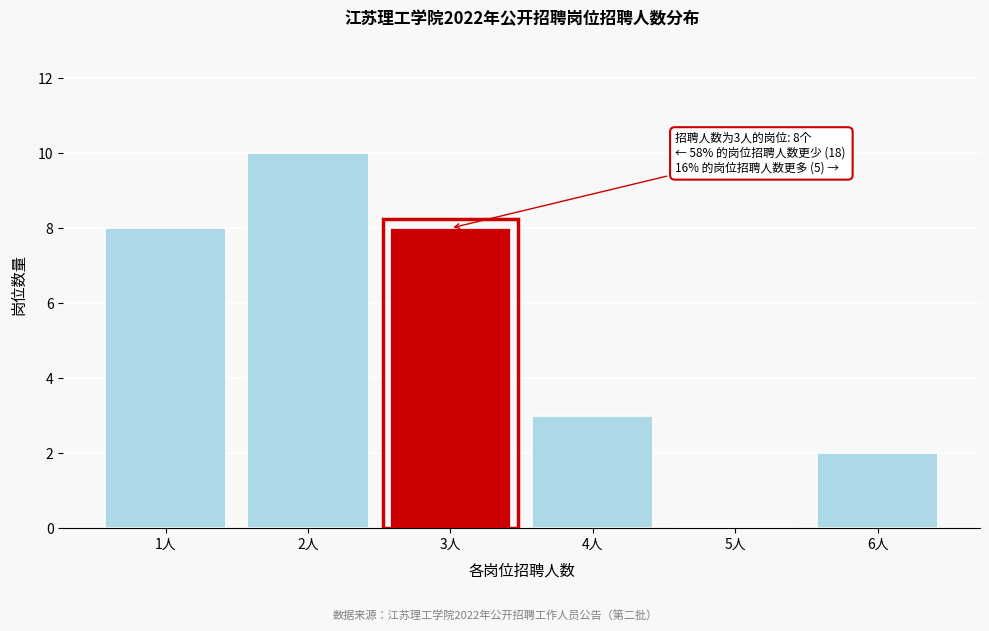

Reading left to right, what are all the values shown in this chart?

1人=8	2人=10	3人=8	4人=3	5人=0	6人=2